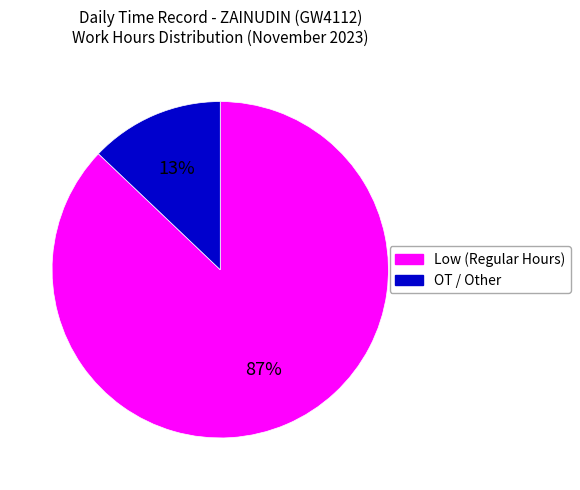

Between OT / Other and Low (Regular Hours), which is larger?

Low (Regular Hours)